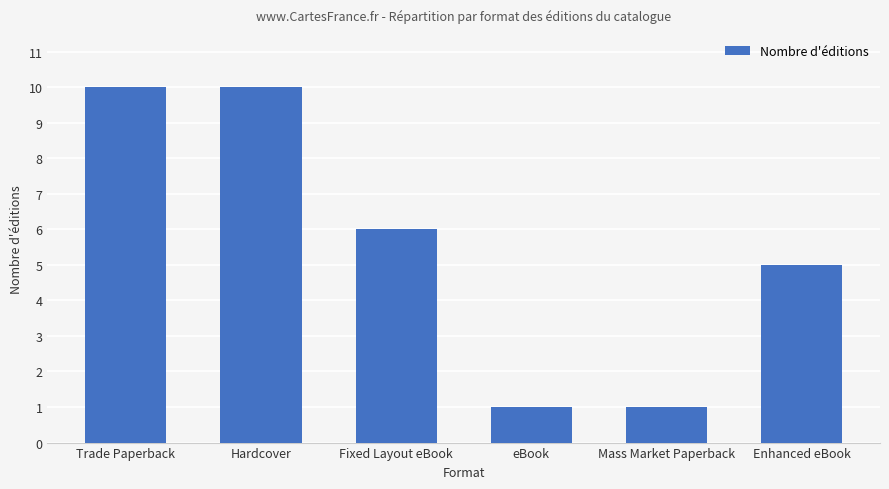

Where is the data nearest to the value 5?

Enhanced eBook